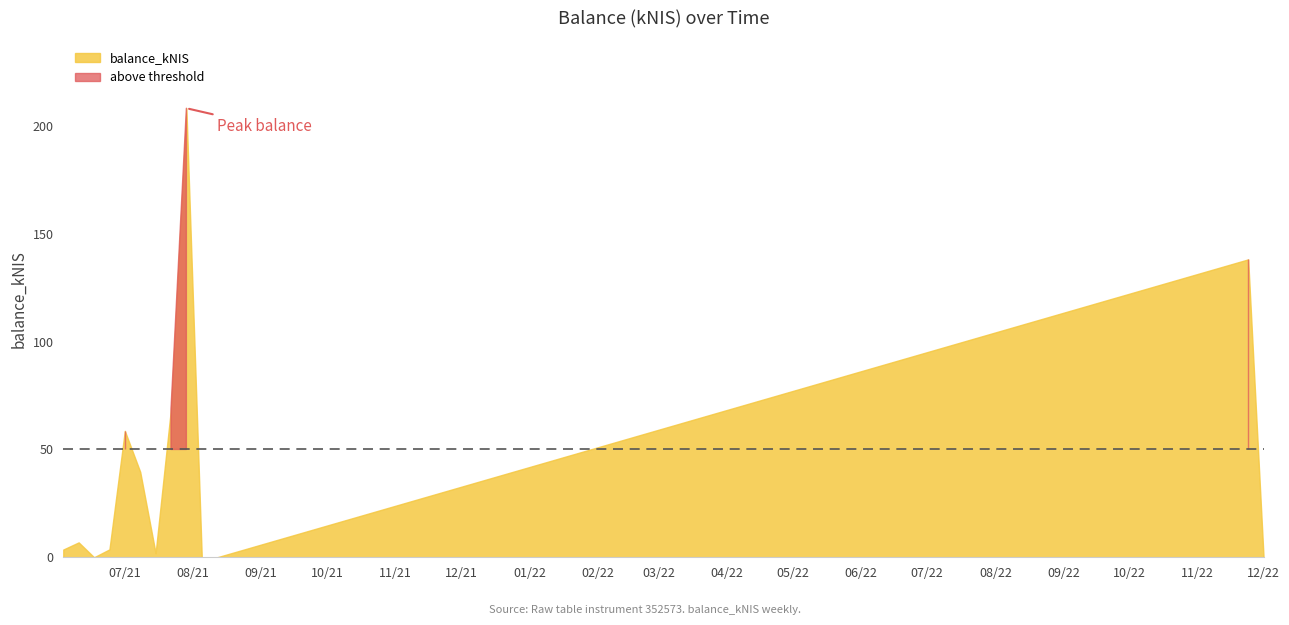

What is the sum of all values?

529.6